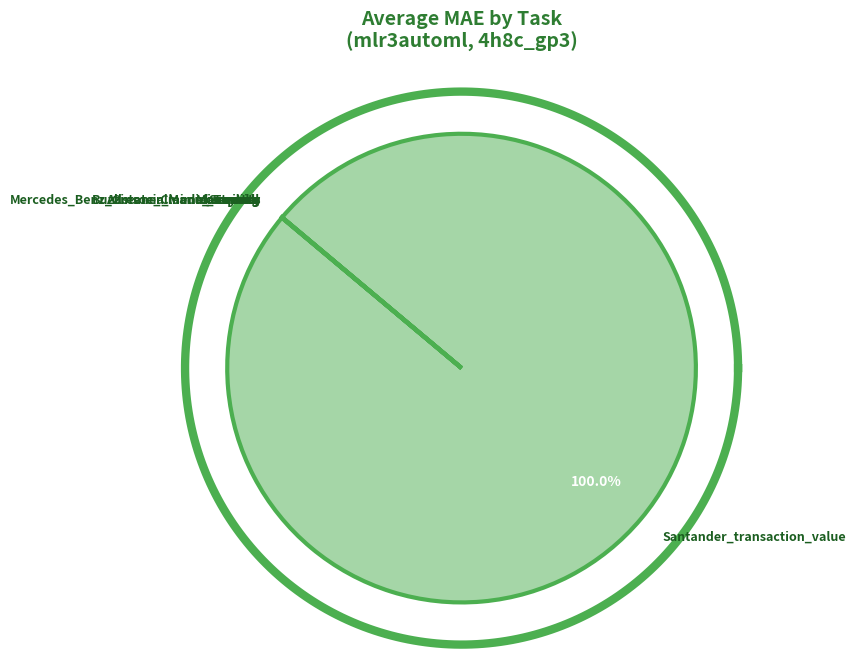

Is it true that 23 is 29% of the pie?

False